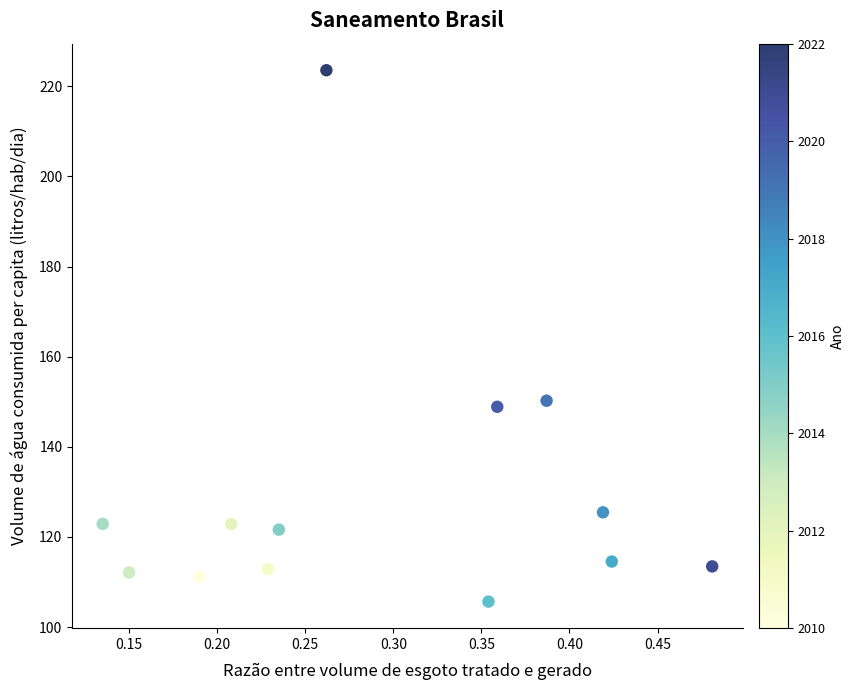

What Y value in the scatter plot is closest to 164?

150.2